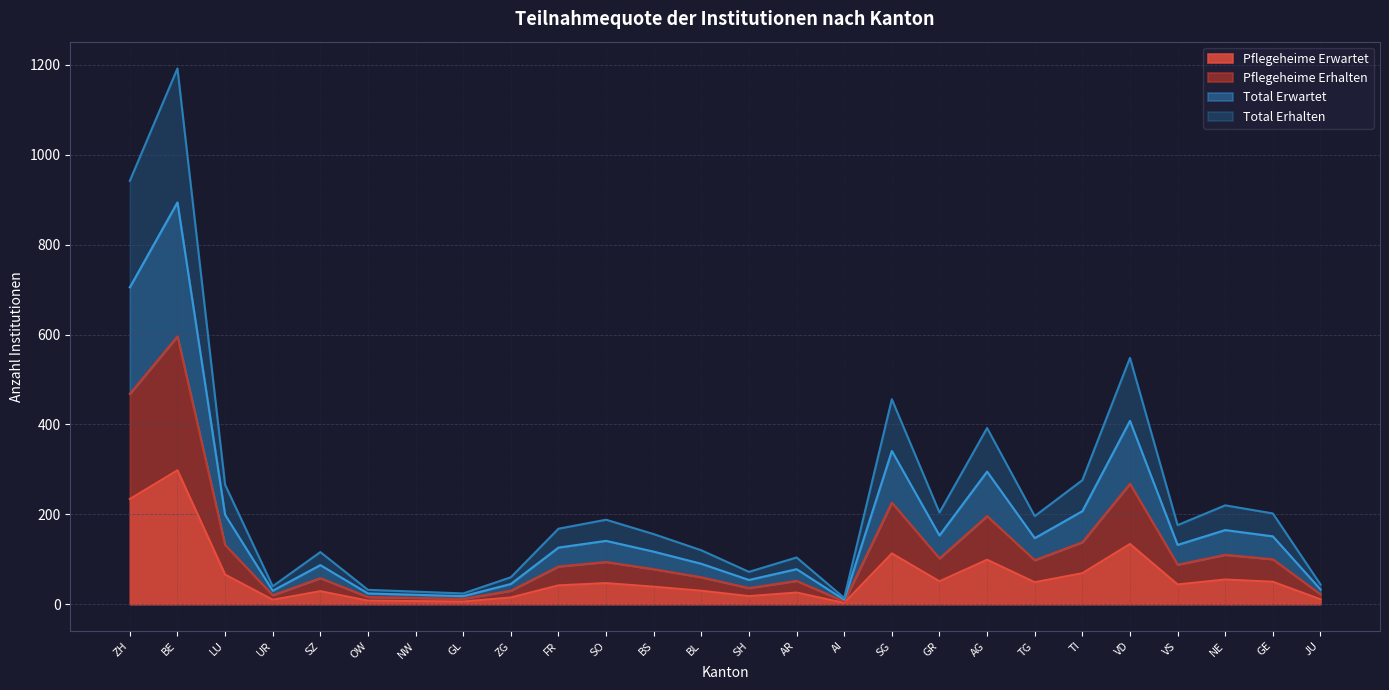

True or false: Pflegeheime Erwartet has a value of 42 at FR.

True